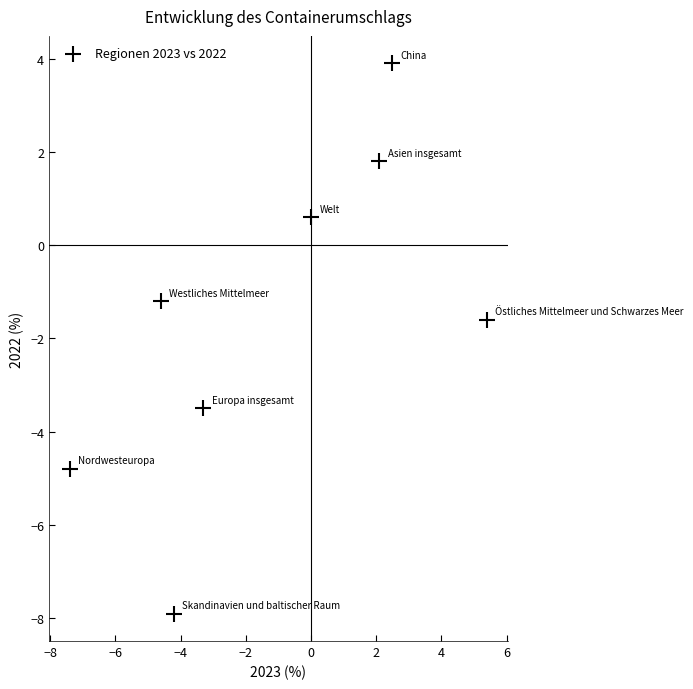

What is the average Y value?

-1.6